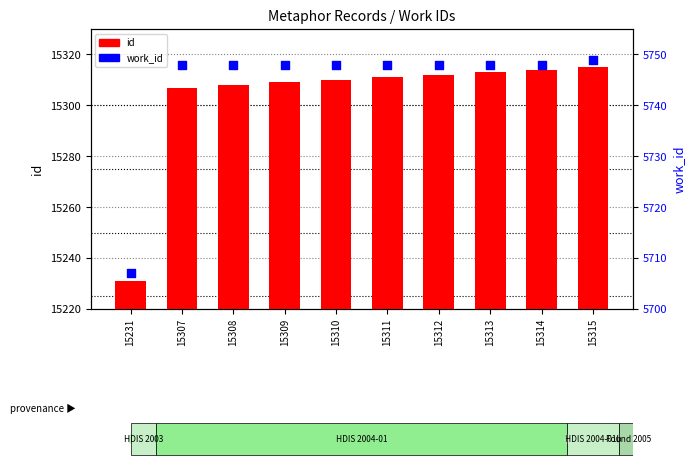

Which series has the largest Y range (max minus min)?

id